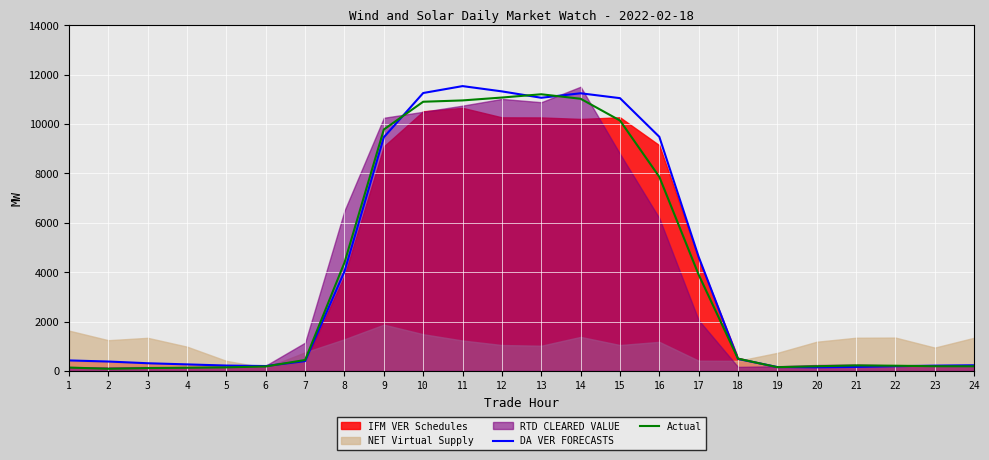

At which label does DA VER FORECASTS first exceed 428?

1